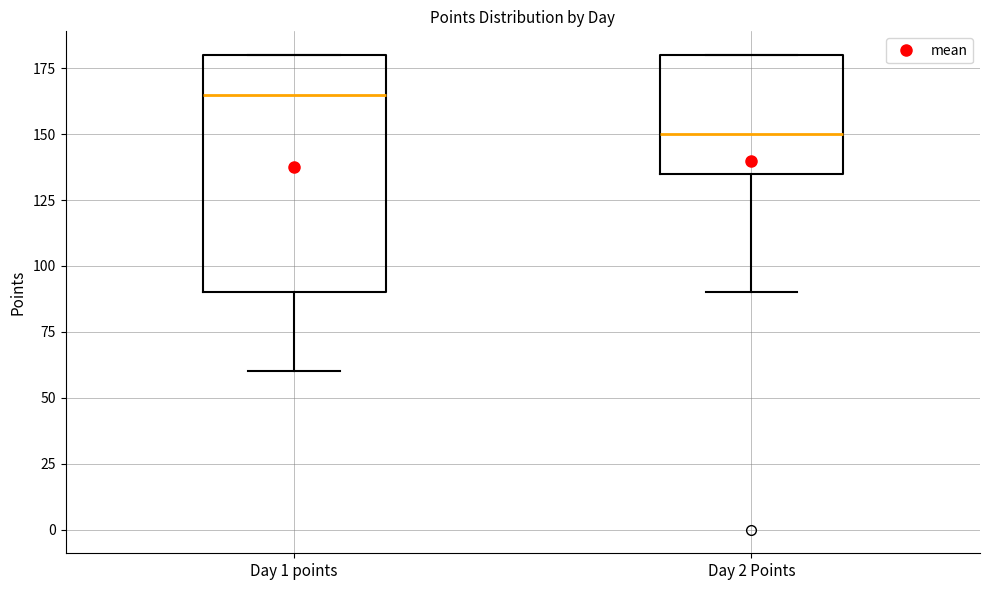

Comparing the boxes themselves (not the whiskers), which one is the tallest?

Day 1 points